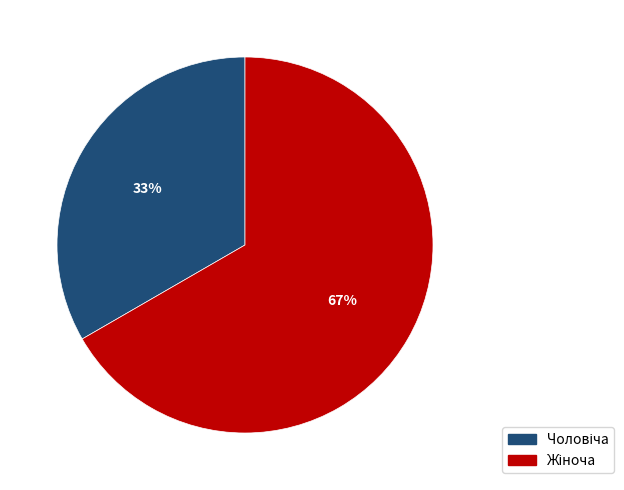

Is there a majority slice in this chart?

Yes